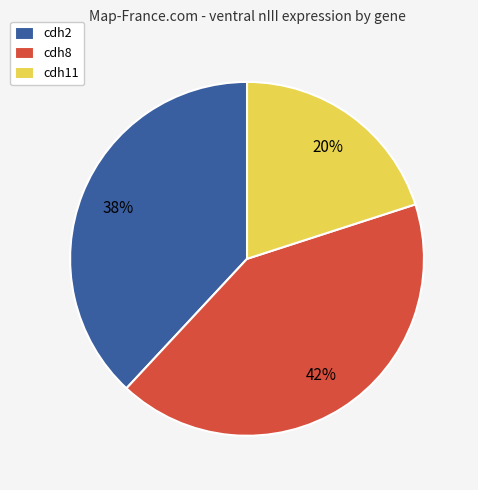

True or false: cdh11 accounts for 7% of the total.

False